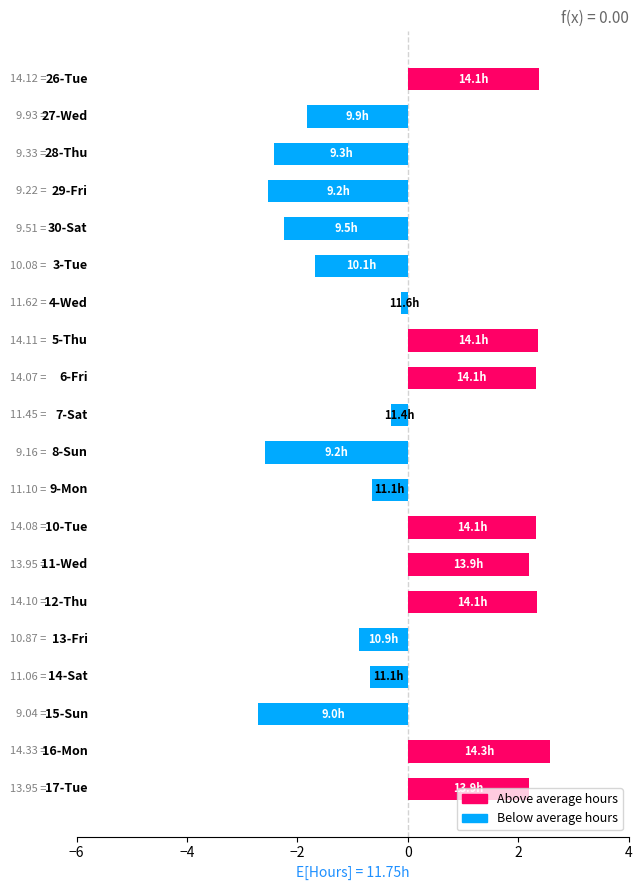

What is the difference between the maximum and minimum values?

5.3